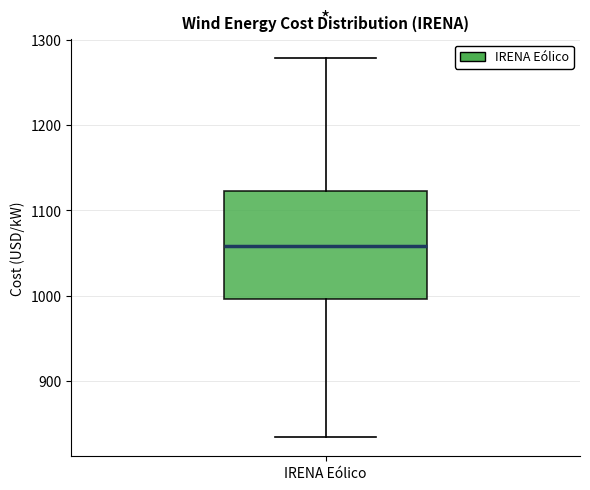

Transcribe this box plot: give where the median line is, the range the box spans, and where the two whiskers end, as read against the y-axis. The values are not printed on the chart, so give them approximately, as read against the axis.

median 1060, box 1000 to 1120, whiskers 830 to 1280